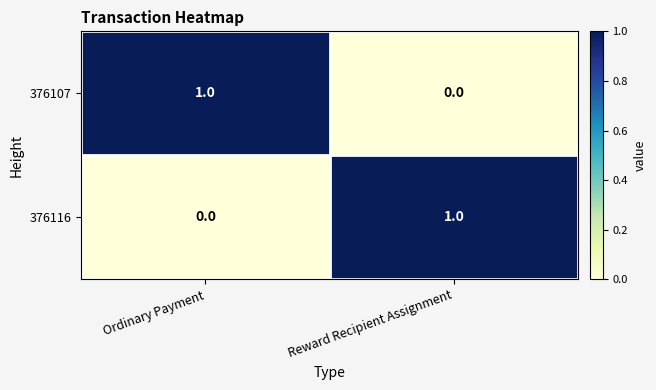

The value of 376107 at Reward Recipient Assignment is 1. True or false?

False